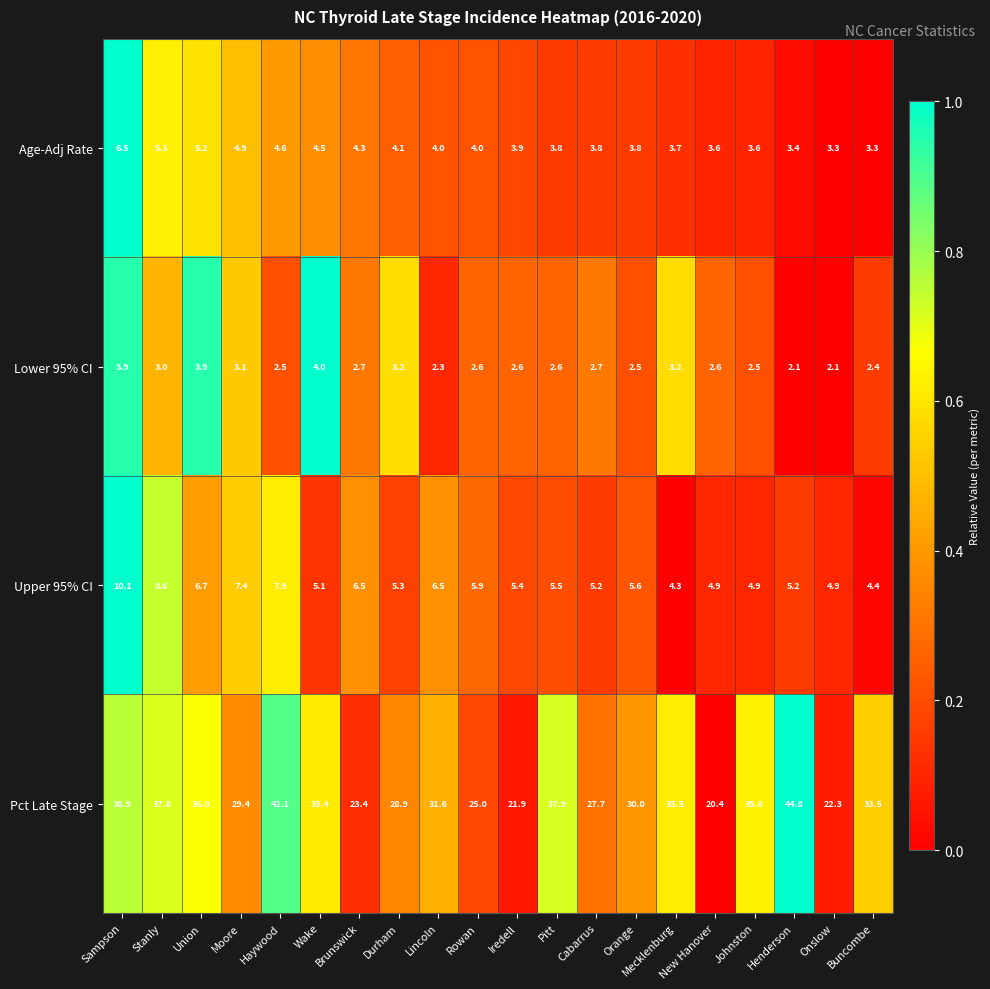

At which category is the sum across all series the highest?

Sampson